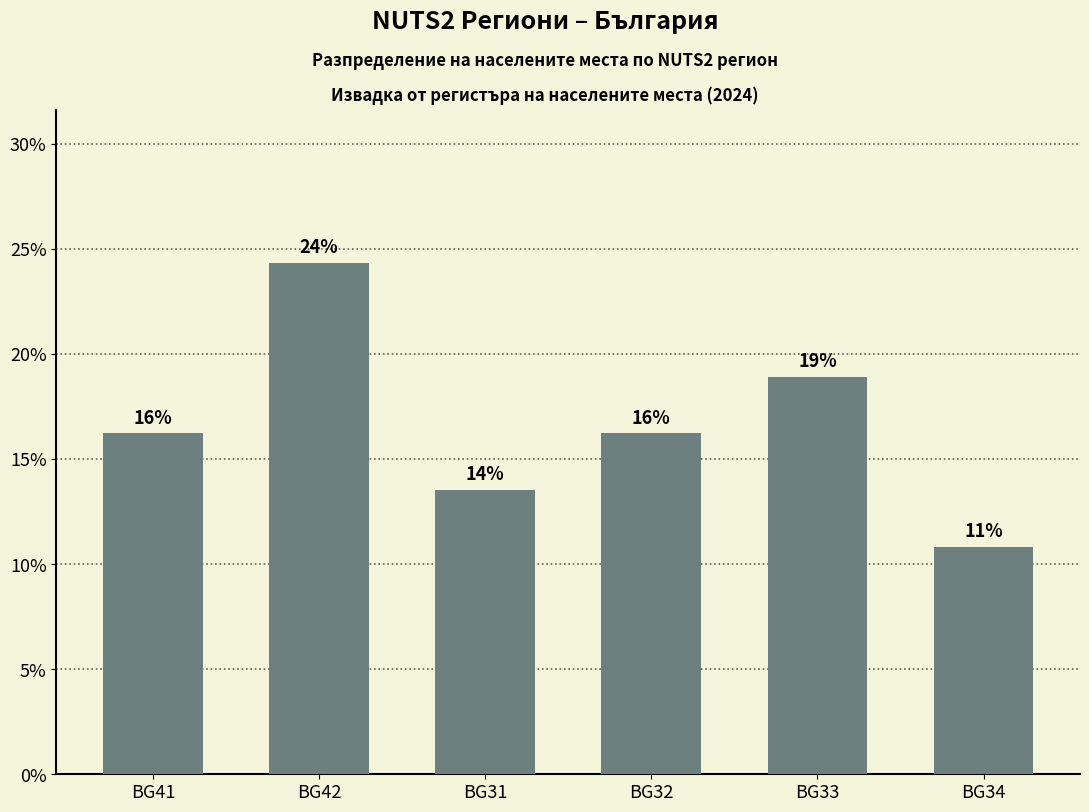

Does the chart contain any negative values?

No